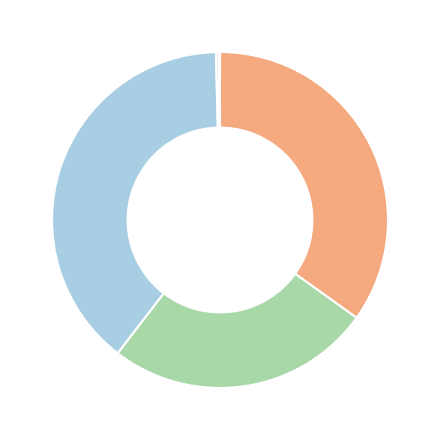

Does any single category account for the majority?

No